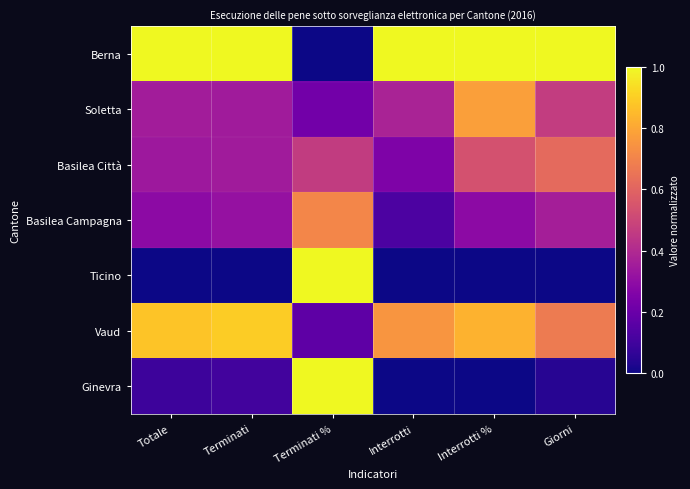

What is the maximum value shown in the chart?

1.0